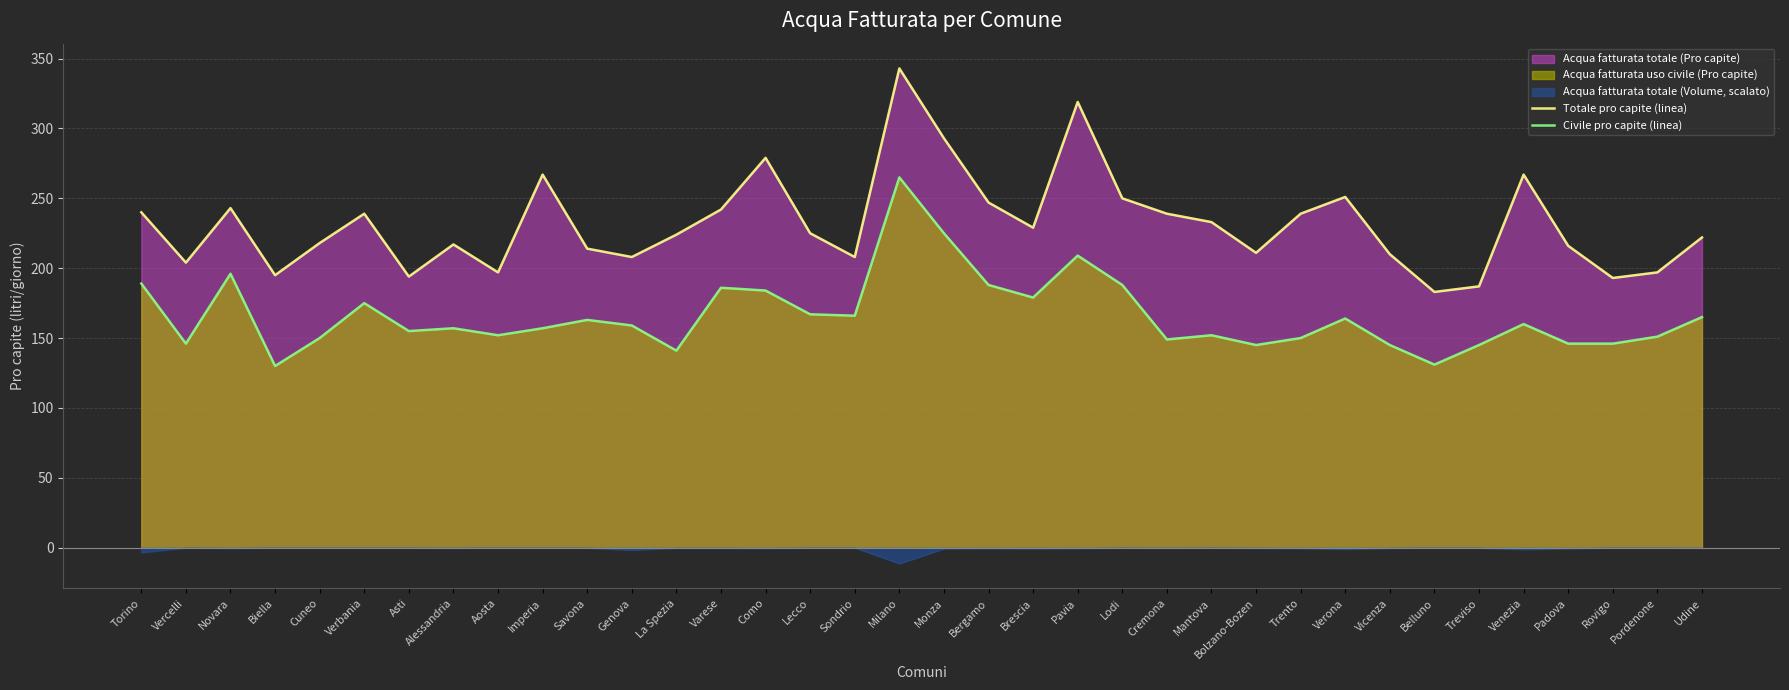

Reading left to right, transcribe all the data shown in this chart.

Totale pro capite (linea): 240	204	243	195	218	239	194	217	197	267	214	208	224	242	279	225	208	343	293	247	229	319	250	239	233	211	239	251	210	183	187	267	216	193	197	222
Civile pro capite (linea): 189	146	196	130	150	175	155	157	152	157	163	159	141	186	184	167	166	265	225	188	179	209	188	149	152	145	150	164	145	131	145	160	146	146	151	165